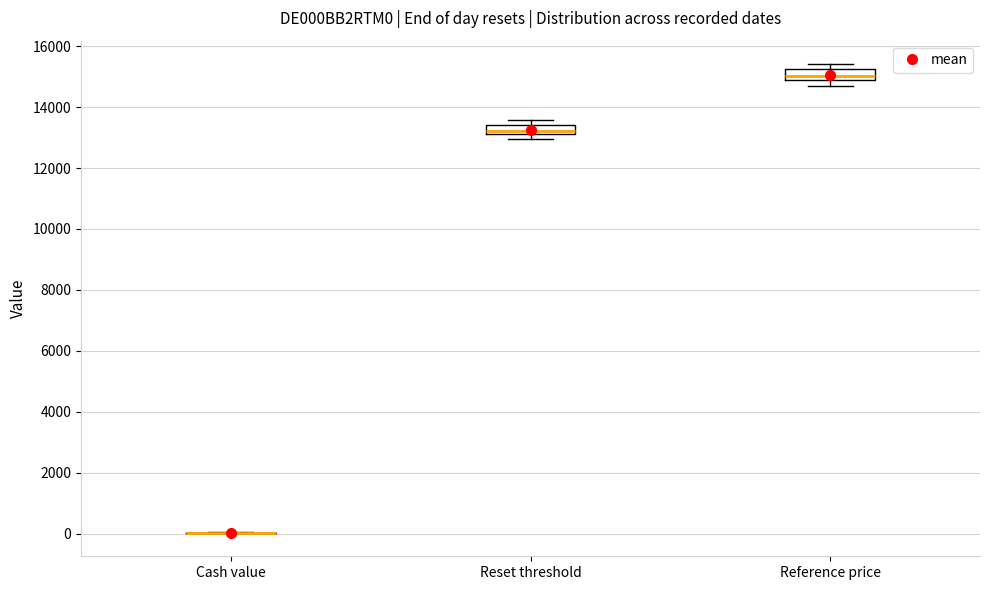

Reading left to right, transcribe this box plot: for each box, give where its median line is, the range the box spans, and where its two whiskers end, as read against the y-axis. The values are not printed on the chart, so give them approximately, as read against the axis.

Cash value: box collapsed to a line at 0, whiskers 0 to 0
Reset threshold: median 13200 (inside the box), box 13200 to 13400, whiskers 13000 to 13600
Reference price: median 15000, box 14800 to 15200, whiskers 14800 (just below the box's lower edge) to 15400